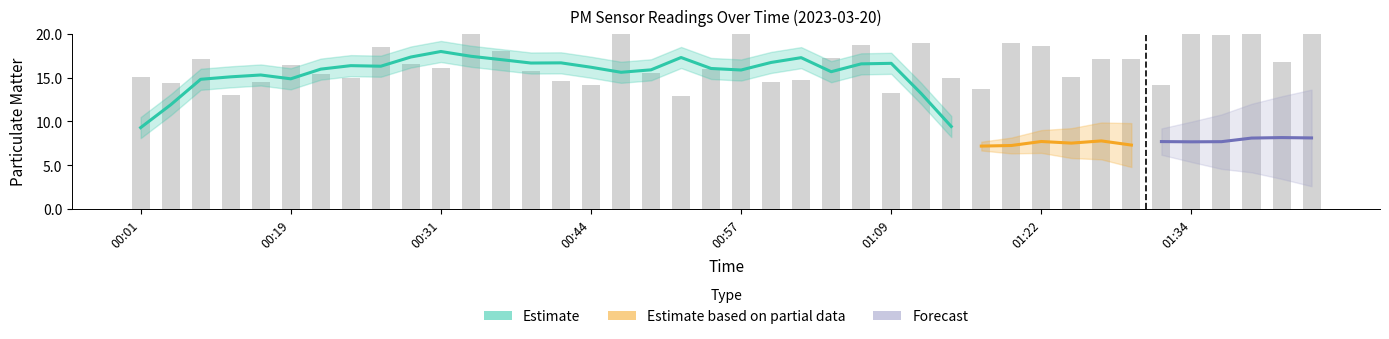

Which has a higher value, 00:54 or 01:34?

01:34